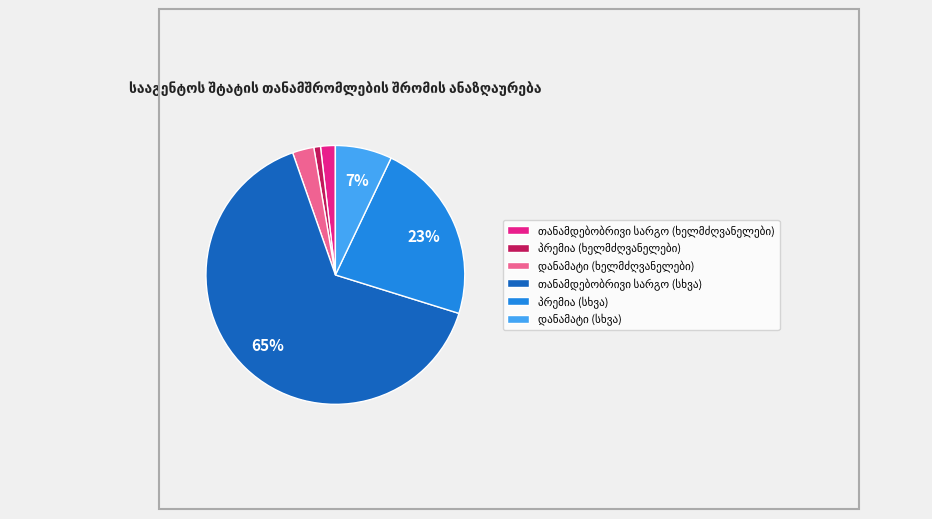

Is there a majority slice in this chart?

Yes